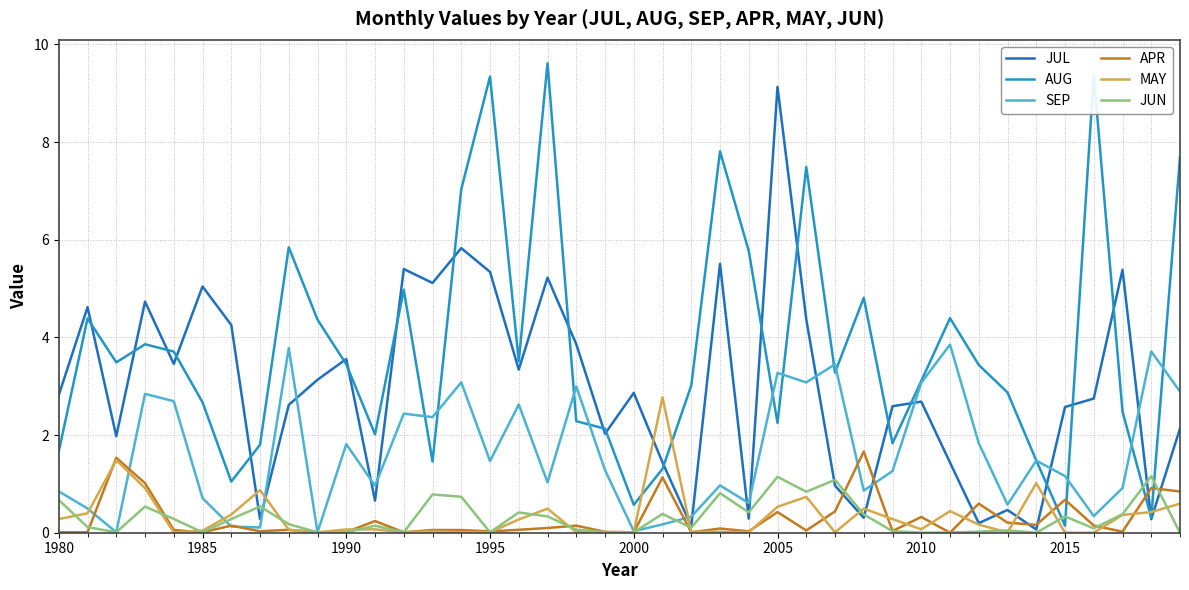

After their last crossing, which series has the higher values: MAY or JUN?

MAY